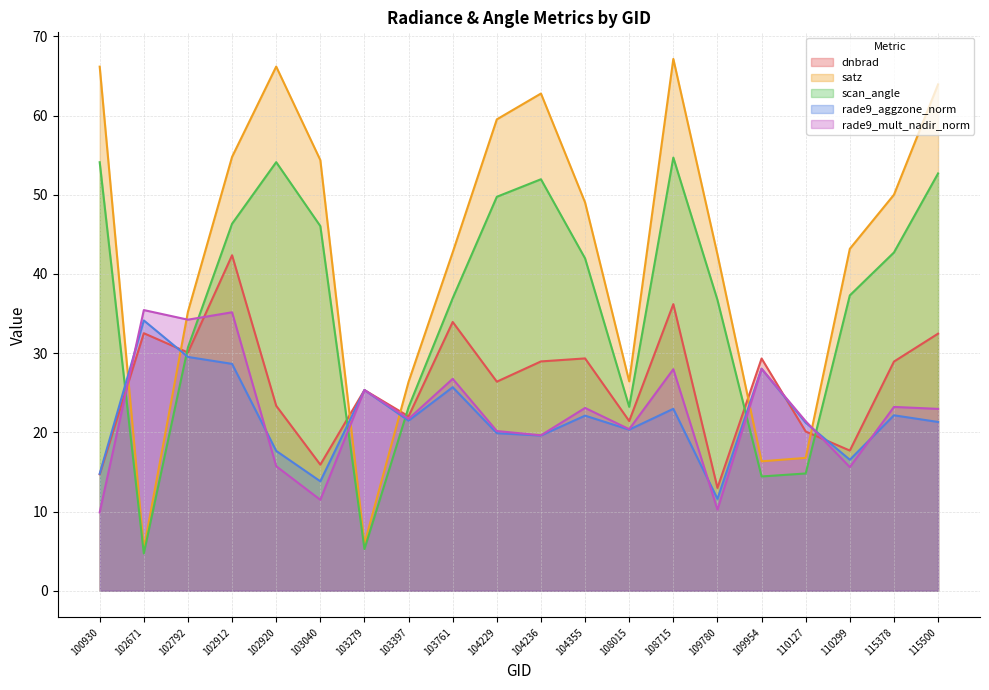

Reading left to right, what are all the values shown in this chart?

dnbrad: 100930=14.7	102671=32.5	102792=30.1	102912=42.4	102920=23.4	103040=15.9	103279=25.3	103397=22.0	103761=33.9	104229=26.4	104236=29.0	104355=29.3	108015=21.4	108715=36.2	109780=13.0	109954=29.3	110127=20.1	110299=17.7	115378=28.9	115500=32.5
satz: 100930=66.2	102671=5.3	102792=35.2	102912=54.8	102920=66.2	103040=54.4	103279=5.9	103397=26.4	103761=42.7	104229=59.5	104236=62.8	104355=49.0	108015=26.4	108715=67.2	109780=42.5	109954=16.3	110127=16.8	110299=43.2	115378=50.0	115500=63.9
scan_angle: 100930=54.1	102671=4.7	102792=30.7	102912=46.3	102920=54.1	103040=46.0	103279=5.3	103397=23.2	103761=36.9	104229=49.7	104236=52.0	104355=42.0	108015=23.2	108715=54.7	109780=36.7	109954=14.4	110127=14.8	110299=37.3	115378=42.7	115500=52.7
rade9_aggzone_norm: 100930=14.8	102671=34.1	102792=29.5	102912=28.6	102920=17.7	103040=13.8	103279=25.3	103397=21.5	103761=25.7	104229=19.9	104236=19.6	104355=22.1	108015=20.3	108715=23.0	109780=11.6	109954=28.0	110127=21.2	110299=16.5	115378=22.2	115500=21.3
rade9_mult_nadir_norm: 100930=9.9	102671=35.4	102792=34.2	102912=35.2	102920=15.7	103040=11.5	103279=25.3	103397=21.7	103761=26.8	104229=20.2	104236=19.6	104355=23.1	108015=20.4	108715=28.0	109780=10.2	109954=28.0	110127=21.4	110299=15.6	115378=23.2	115500=23.0